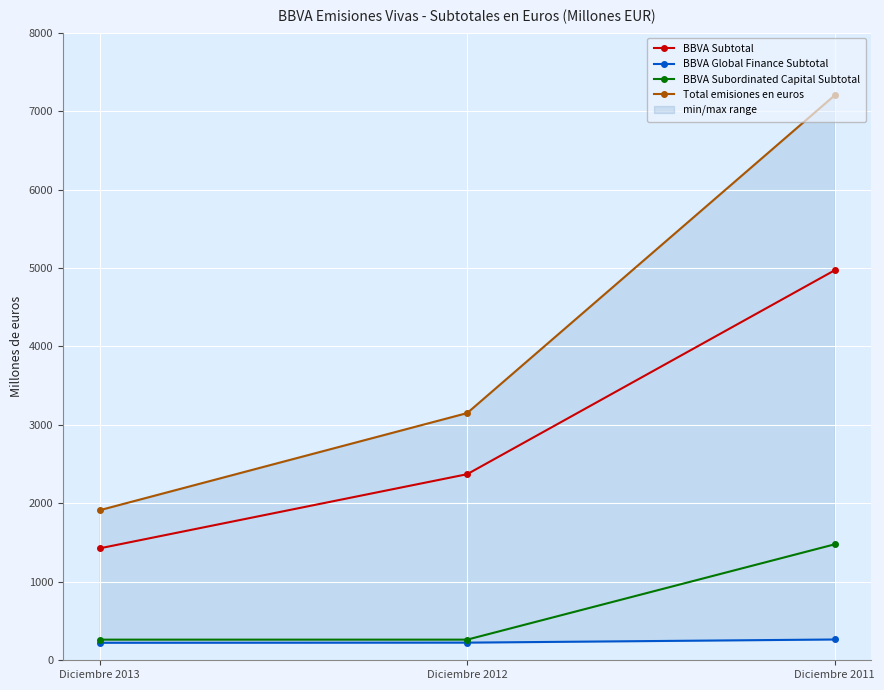

At which category is the sum across all series the highest?

Diciembre 2011